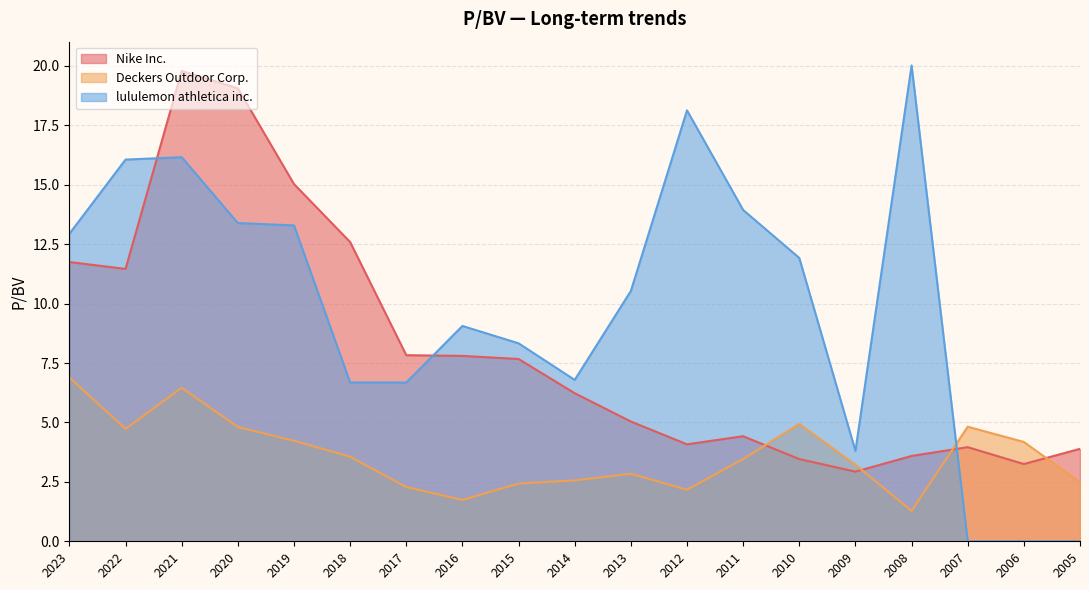

At which label does Nike Inc. reach its minimum?

2009